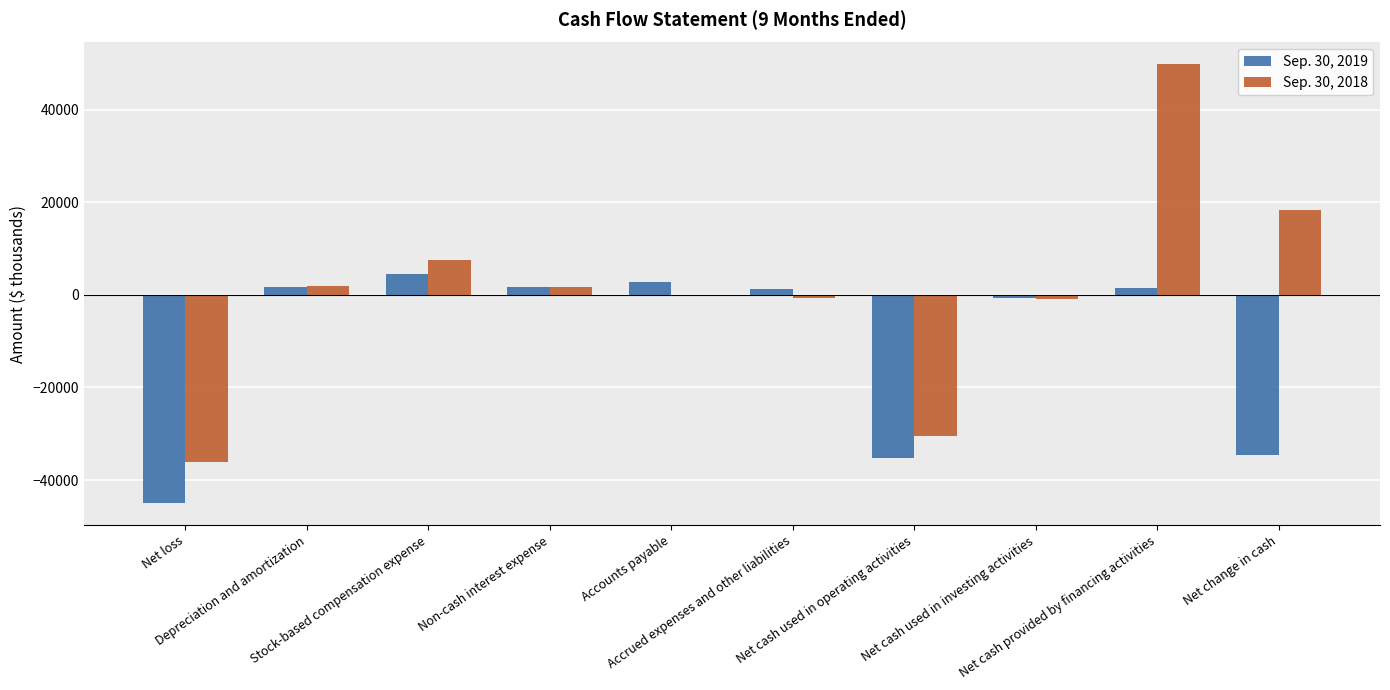

What is the approximate value of Sep. 30, 2018 at Net change in cash?

18346